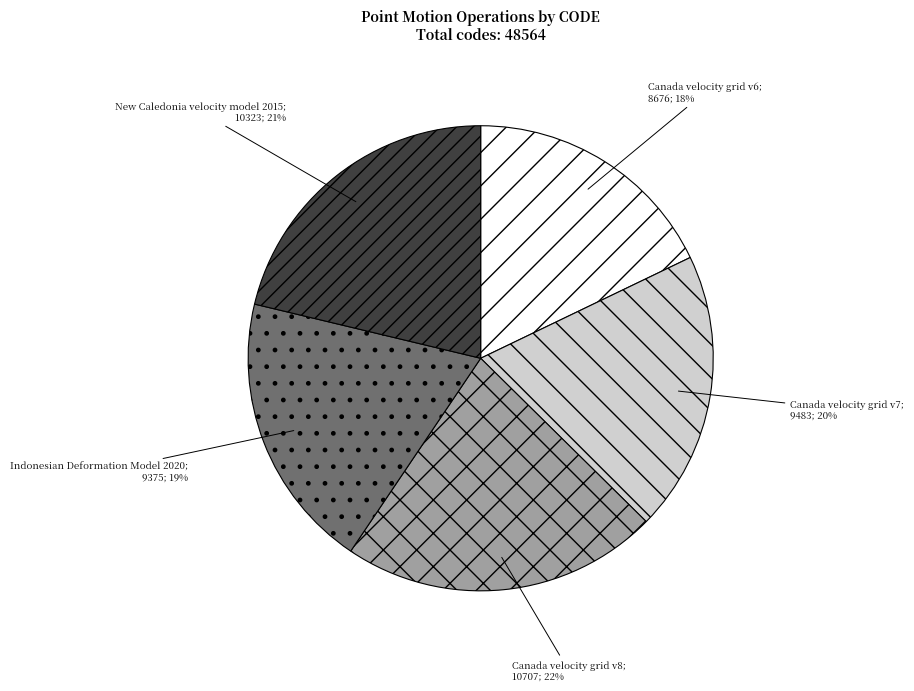

To the nearest percent, what is the average slice percentage?

20%